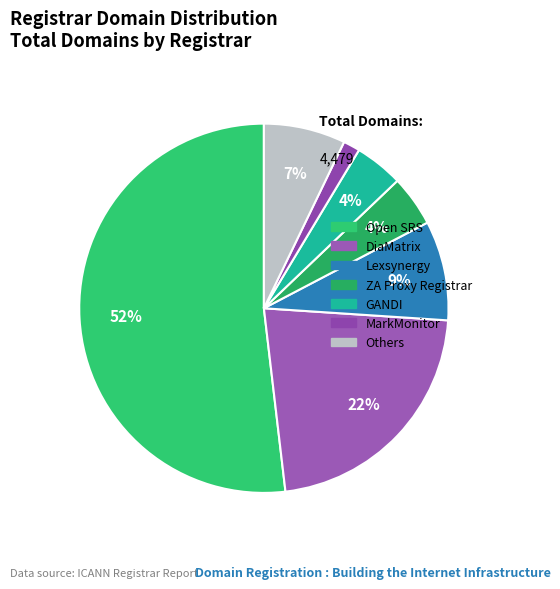

Which slice is the largest?

Open SRS